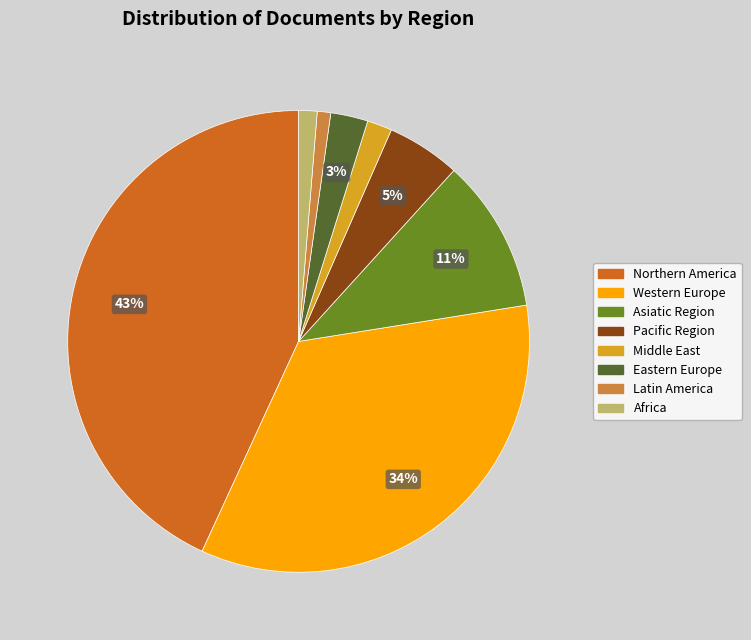

To the nearest percent, what is the difference between the largest and smallest slice percentages?

42%